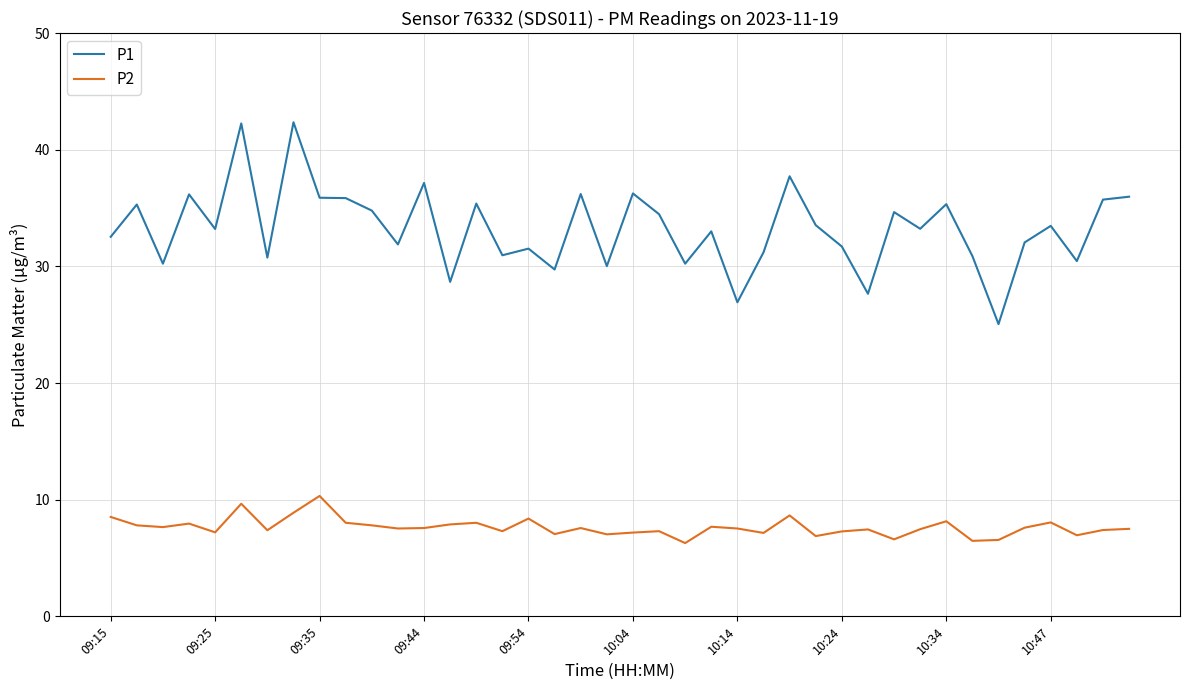

What is the lowest value of the P1 series?

25.1